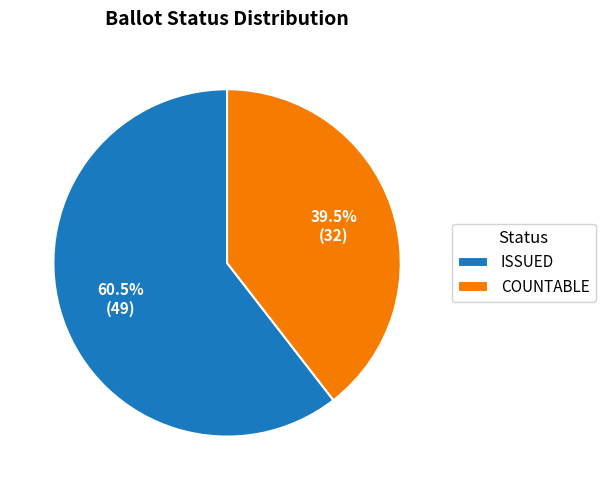

Combined, what portion of the pie is ISSUED and COUNTABLE?

100.0%